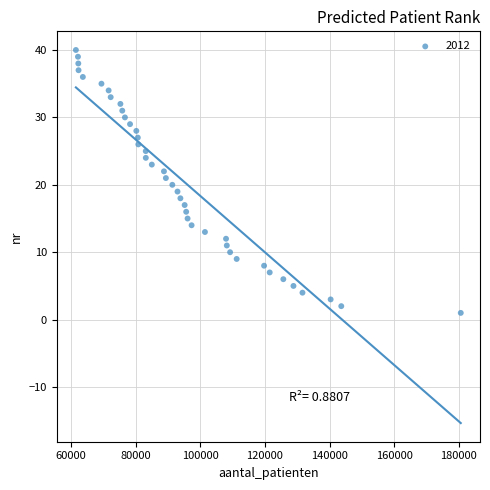

What is the range of Y values (max minus min)?

39